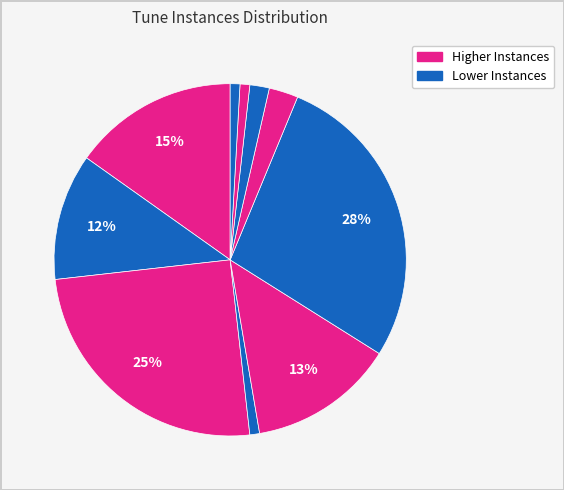

How many segments does this pie chart have?

10